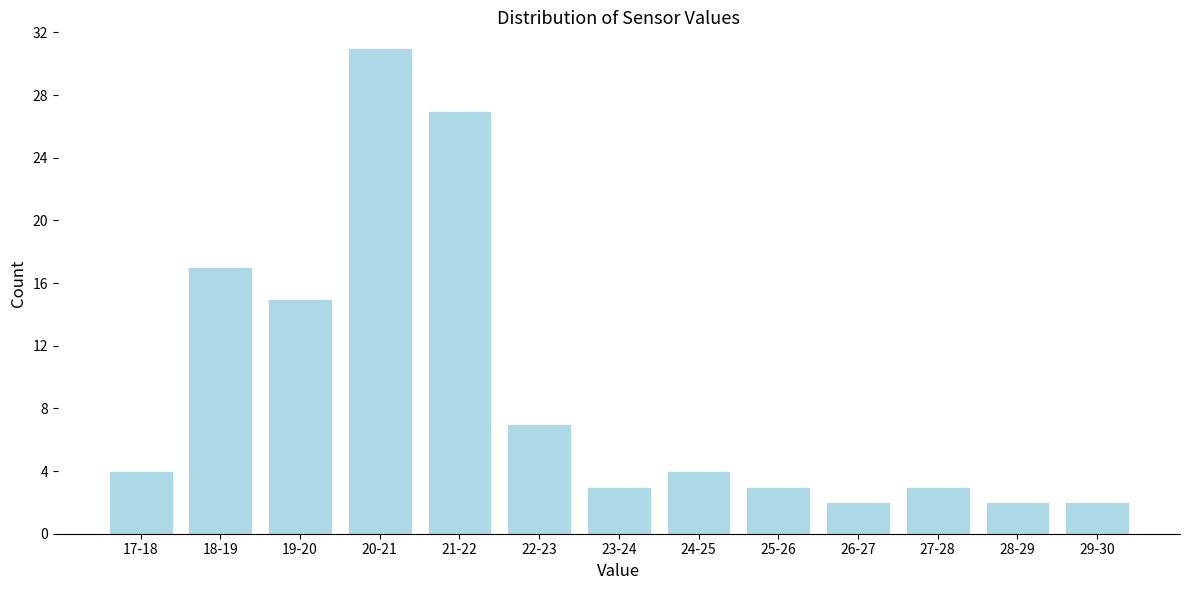

Reading right to left, extract all data points from this chart.

2	2	3	2	3	4	3	7	27	31	15	17	4